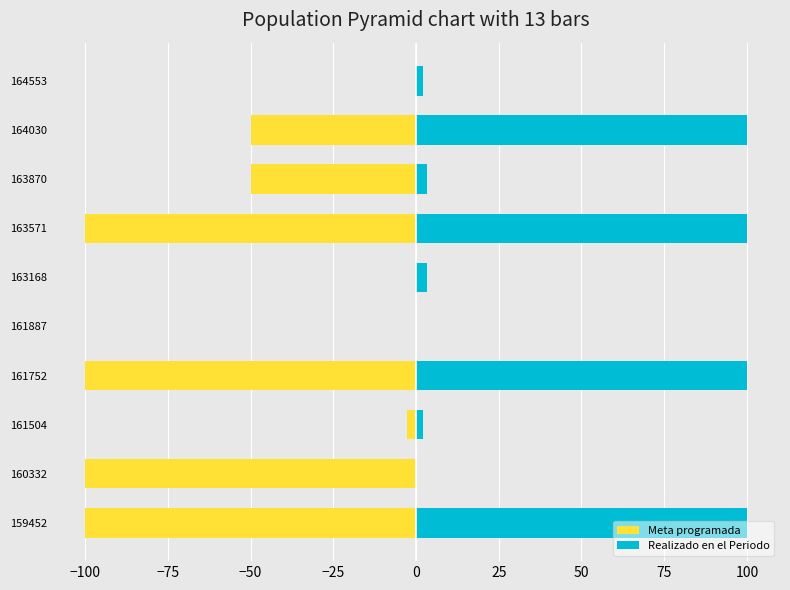

What is the lowest value of the Meta programada series?

-100.0